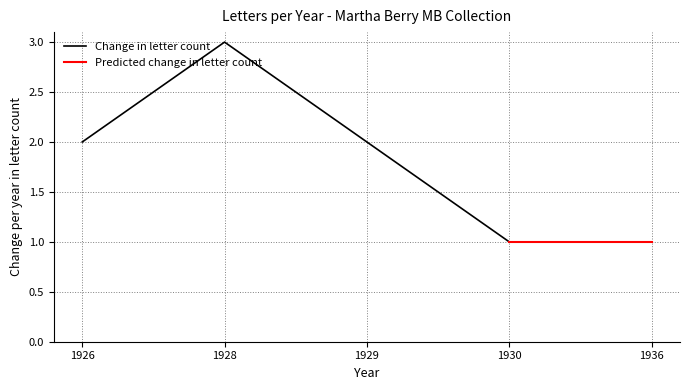

What is the highest value of the Change in letter count series?

3